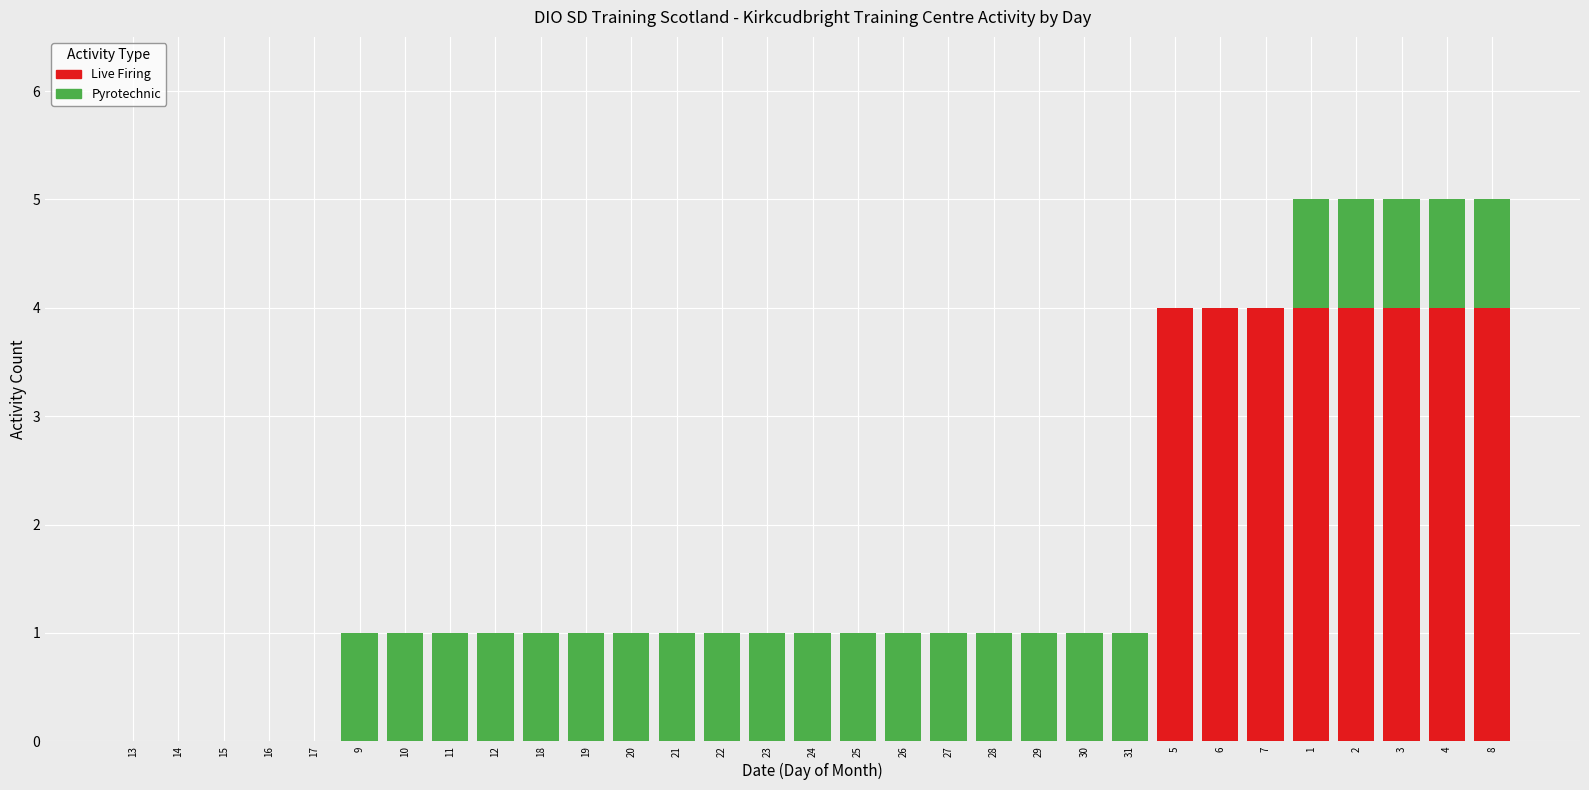

Reading left to right, what are all the values shown in this chart?

0	0	0	0	0	1	1	1	1	1	1	1	1	1	1	1	1	1	1	1	1	1	1	4	4	4	5	5	5	5	5